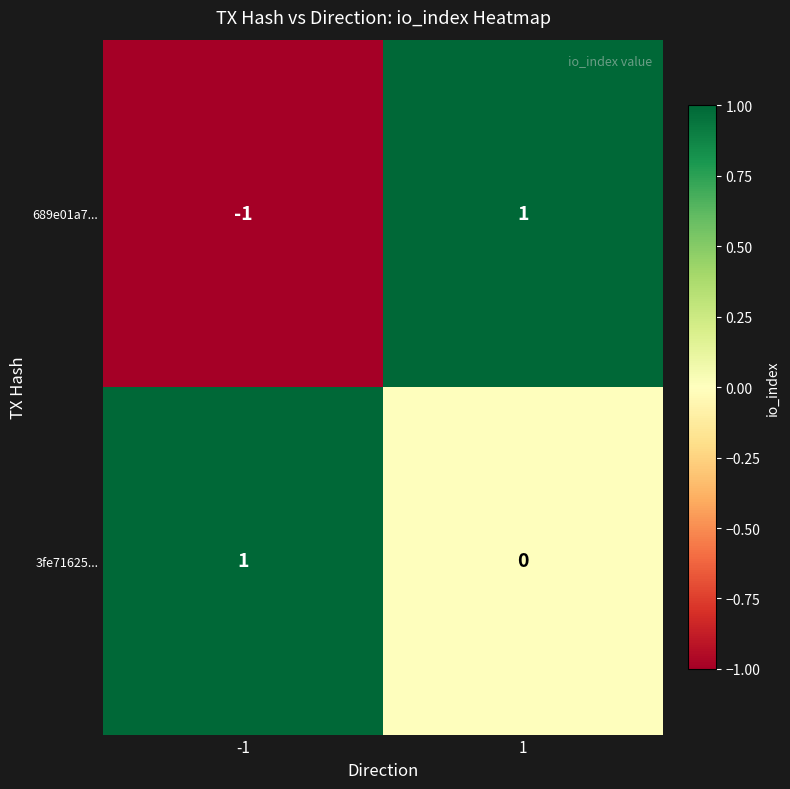

The 689e01a7... series shows 1 at 1. True or false?

True